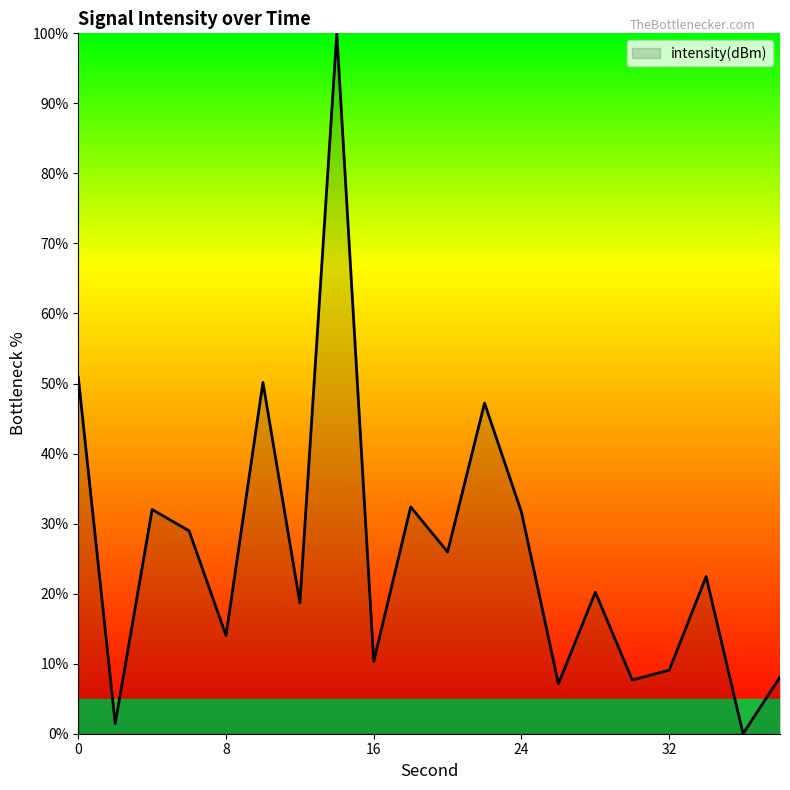

What is the difference between the maximum and minimum values?

100.0